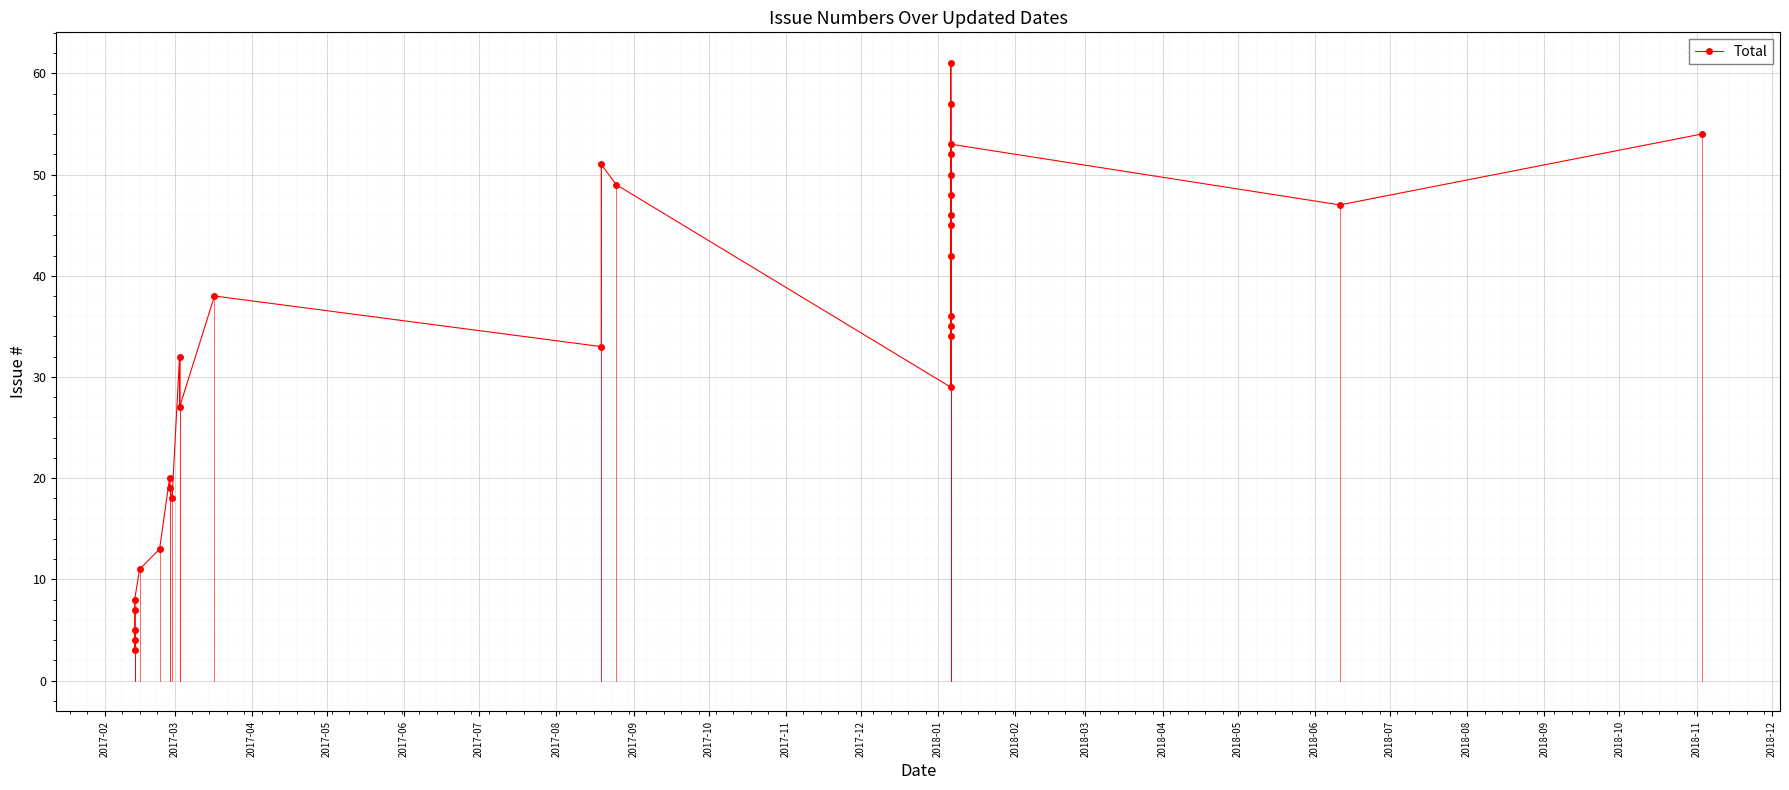

True or false: the data has more than 1 interior local peaks.

True